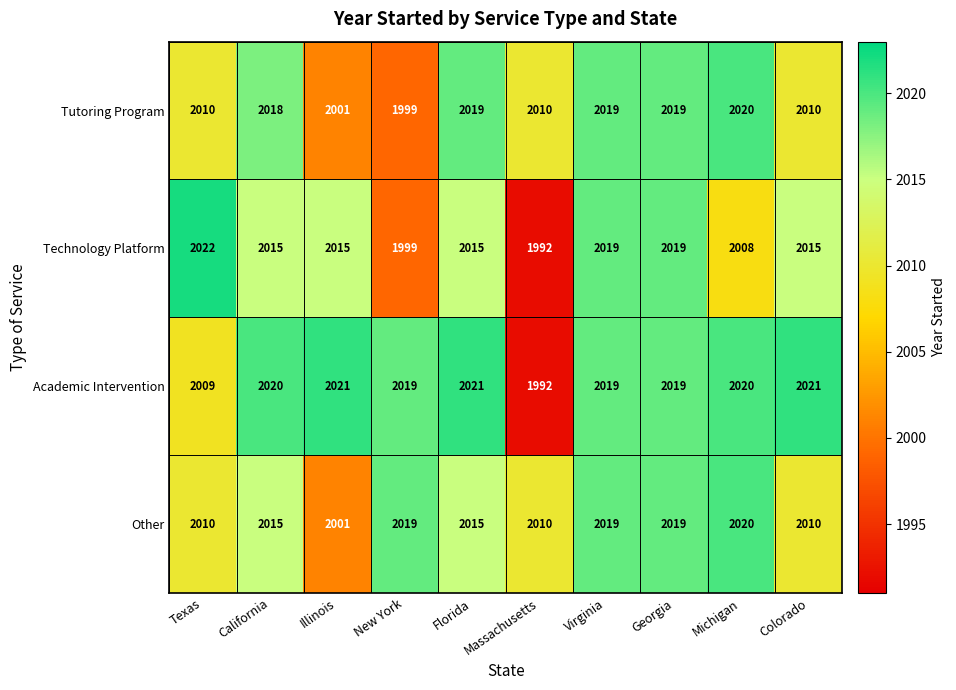

What is the average value of the Technology Platform series?

2012